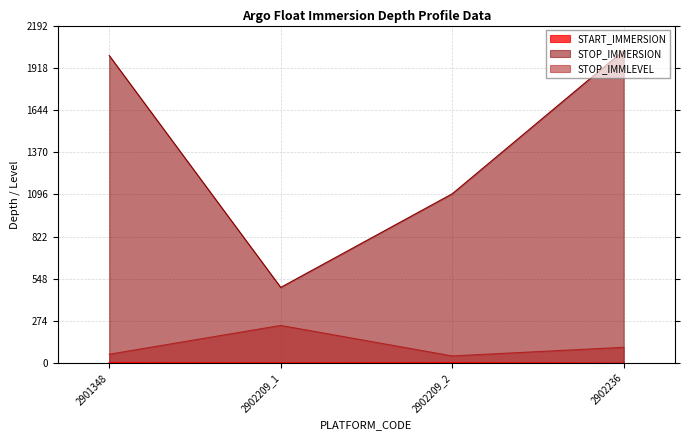

How many values in the STOP_IMMERSION series are below 1997?

2